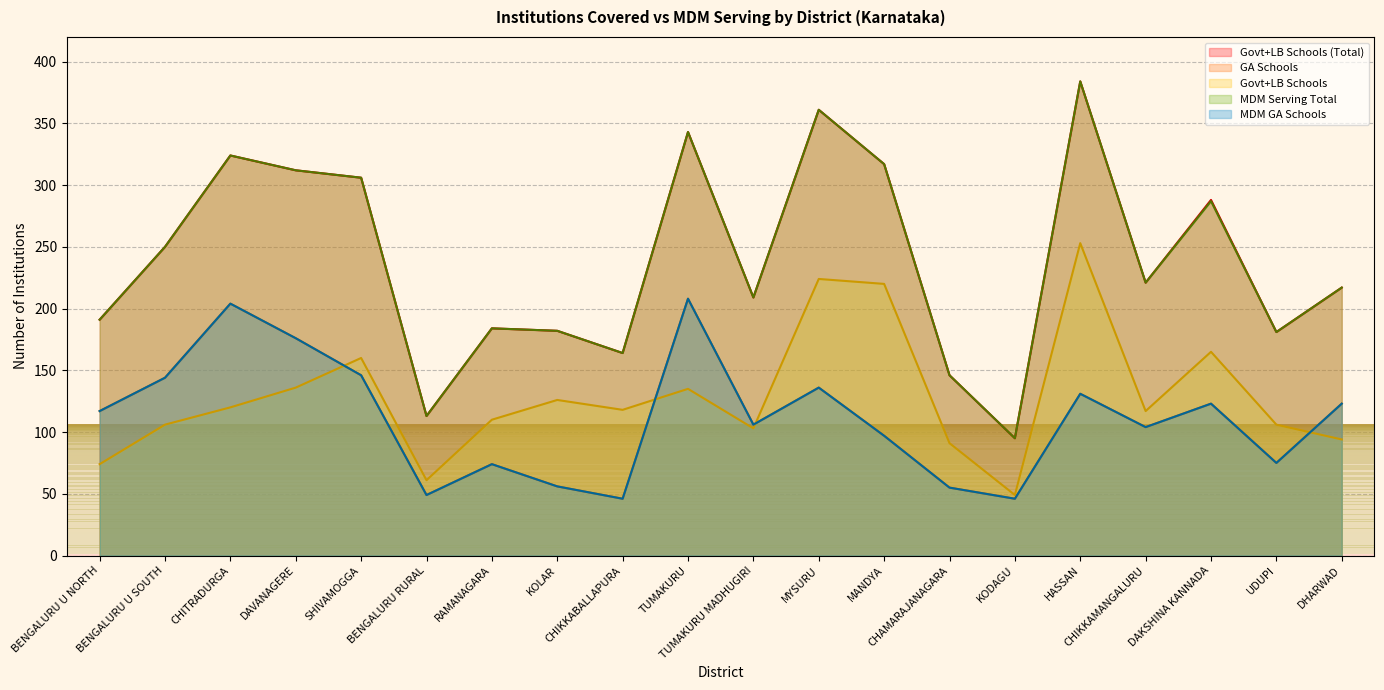

Reading left to right, list all the values displayed in this chart.

Govt+LB Schools (Total): BENGALURU U NORTH=191	BENGALURU U SOUTH=250	CHITRADURGA=324	DAVANAGERE=312	SHIVAMOGGA=306	BENGALURU RURAL=113	RAMANAGARA=184	KOLAR=182	CHIKKABALLAPURA=164	TUMAKURU=343	TUMAKURU MADHUGIRI=209	MYSURU=361	MANDYA=317	CHAMARAJANAGARA=146	KODAGU=95	HASSAN=384	CHIKKAMANGALURU=221	DAKSHINA KANNADA=288	UDUPI=181	DHARWAD=217
GA Schools: BENGALURU U NORTH=117	BENGALURU U SOUTH=144	CHITRADURGA=204	DAVANAGERE=176	SHIVAMOGGA=146	BENGALURU RURAL=49	RAMANAGARA=74	KOLAR=56	CHIKKABALLAPURA=46	TUMAKURU=208	TUMAKURU MADHUGIRI=106	MYSURU=136	MANDYA=97	CHAMARAJANAGARA=55	KODAGU=46	HASSAN=131	CHIKKAMANGALURU=104	DAKSHINA KANNADA=123	UDUPI=75	DHARWAD=123
Govt+LB Schools: BENGALURU U NORTH=74	BENGALURU U SOUTH=106	CHITRADURGA=120	DAVANAGERE=136	SHIVAMOGGA=160	BENGALURU RURAL=61	RAMANAGARA=110	KOLAR=126	CHIKKABALLAPURA=118	TUMAKURU=135	TUMAKURU MADHUGIRI=103	MYSURU=224	MANDYA=220	CHAMARAJANAGARA=91	KODAGU=49	HASSAN=253	CHIKKAMANGALURU=117	DAKSHINA KANNADA=165	UDUPI=106	DHARWAD=94
MDM Serving Total: BENGALURU U NORTH=191	BENGALURU U SOUTH=250	CHITRADURGA=324	DAVANAGERE=312	SHIVAMOGGA=306	BENGALURU RURAL=113	RAMANAGARA=184	KOLAR=182	CHIKKABALLAPURA=164	TUMAKURU=343	TUMAKURU MADHUGIRI=209	MYSURU=361	MANDYA=317	CHAMARAJANAGARA=146	KODAGU=95	HASSAN=384	CHIKKAMANGALURU=221	DAKSHINA KANNADA=287	UDUPI=181	DHARWAD=217
MDM GA Schools: BENGALURU U NORTH=117	BENGALURU U SOUTH=144	CHITRADURGA=204	DAVANAGERE=176	SHIVAMOGGA=146	BENGALURU RURAL=49	RAMANAGARA=74	KOLAR=56	CHIKKABALLAPURA=46	TUMAKURU=208	TUMAKURU MADHUGIRI=106	MYSURU=136	MANDYA=97	CHAMARAJANAGARA=55	KODAGU=46	HASSAN=131	CHIKKAMANGALURU=104	DAKSHINA KANNADA=123	UDUPI=75	DHARWAD=123